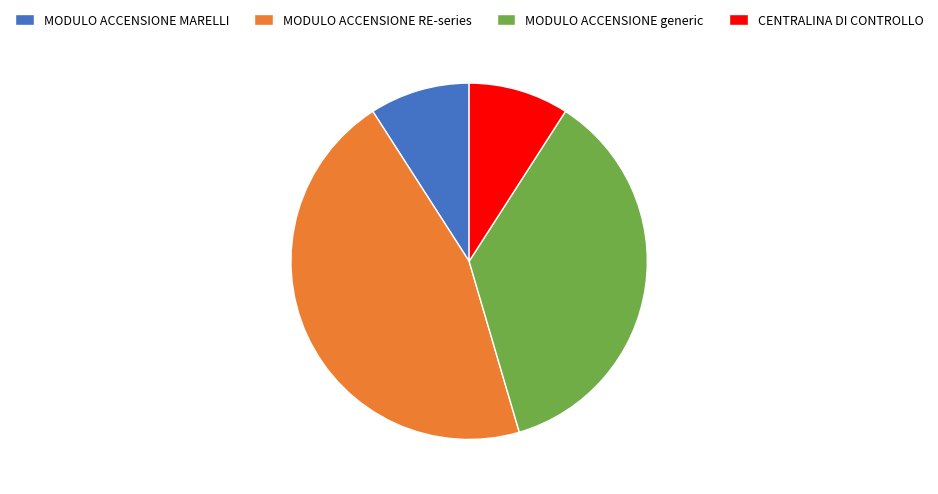

Which category has the biggest portion of the pie?

MODULO ACCENSIONE RE-series